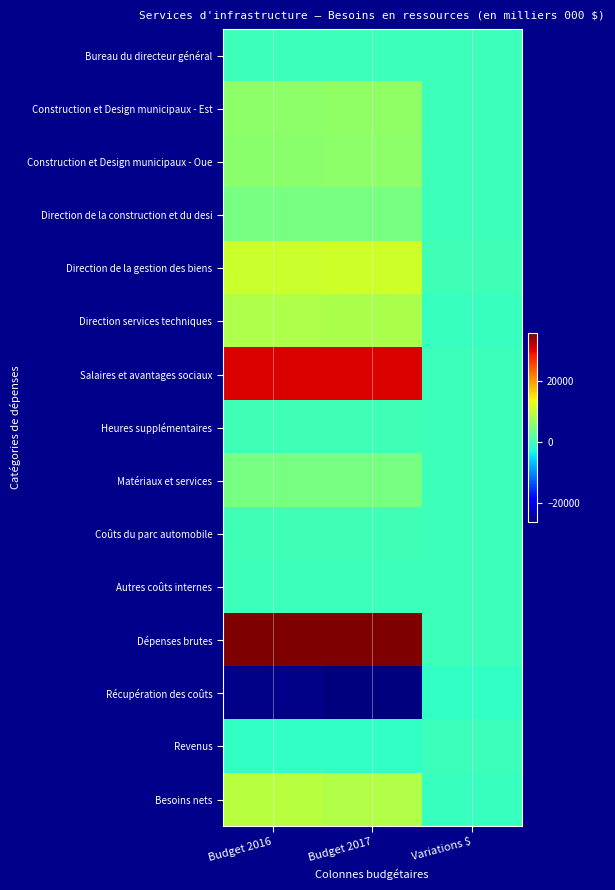

Reading right to left, what are all the values shown in this chart?

Bureau du directeur général: Variations $=0	Budget 2017=0	Budget 2016=0
Construction et Design municipaux - Est: Variations $=119	Budget 2017=6244	Budget 2016=6125
Construction et Design municipaux - Oue: Variations $=77	Budget 2017=6042	Budget 2016=5965
Direction de la construction et du desi: Variations $=-52	Budget 2017=4387	Budget 2016=4439
Direction de la gestion des biens: Variations $=259	Budget 2017=10951	Budget 2016=10692
Direction services techniques: Variations $=-377	Budget 2017=8184	Budget 2016=8561
Salaires et avantages sociaux: Variations $=49	Budget 2017=30827	Budget 2016=30778
Heures supplémentaires: Variations $=0	Budget 2017=374	Budget 2016=374
Matériaux et services: Variations $=0	Budget 2017=4336	Budget 2016=4336
Coûts du parc automobile: Variations $=-23	Budget 2017=235	Budget 2016=258
Autres coûts internes: Variations $=0	Budget 2017=36	Budget 2016=36
Dépenses brutes: Variations $=26	Budget 2017=35808	Budget 2016=35782
Récupération des coûts: Variations $=-570	Budget 2017=-26256	Budget 2016=-25686
Revenus: Variations $=0	Budget 2017=-731	Budget 2016=-731
Besoins nets: Variations $=-544	Budget 2017=8821	Budget 2016=9365